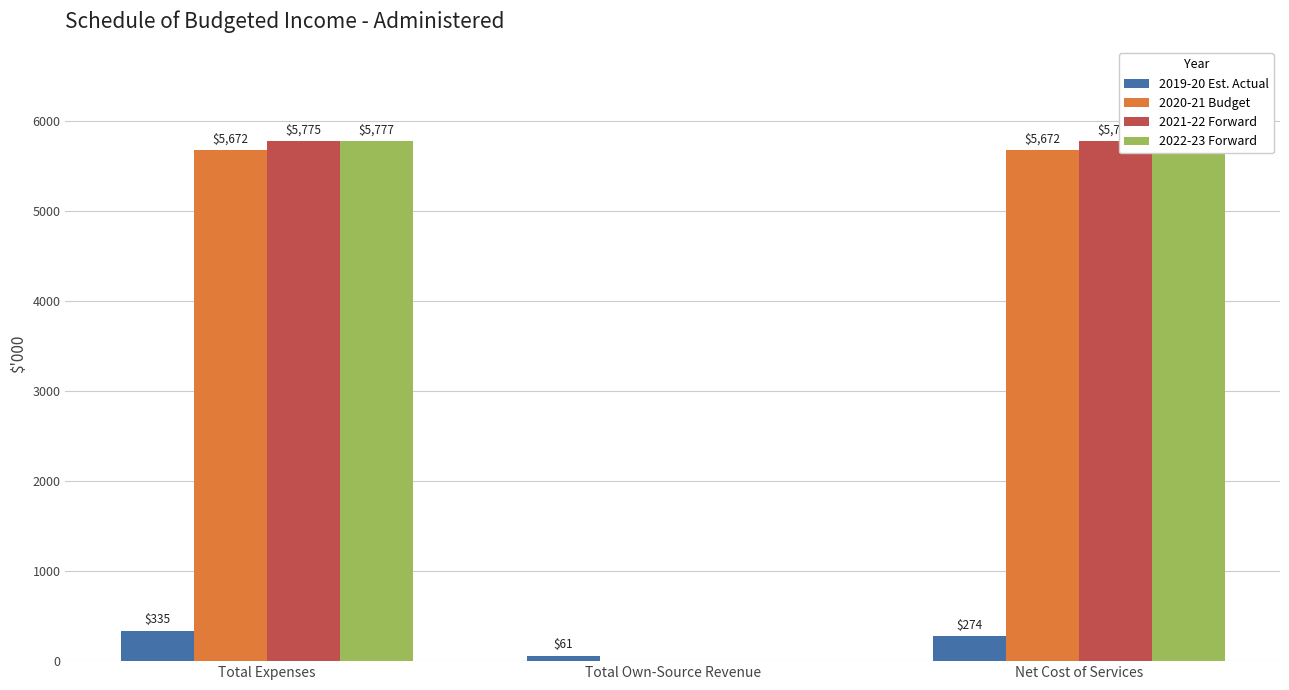

Between Total Expenses and Total Own-Source Revenue, which is larger?

Total Expenses